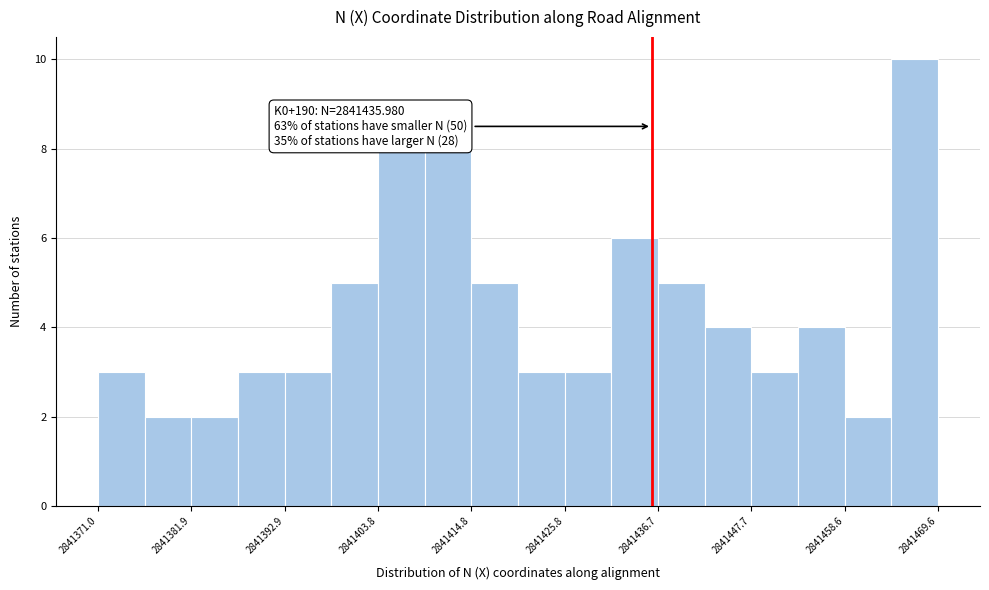

Around what value on the x-axis is the tallest bar? Give the approximate position of its centre, as read against the axis.

2841466